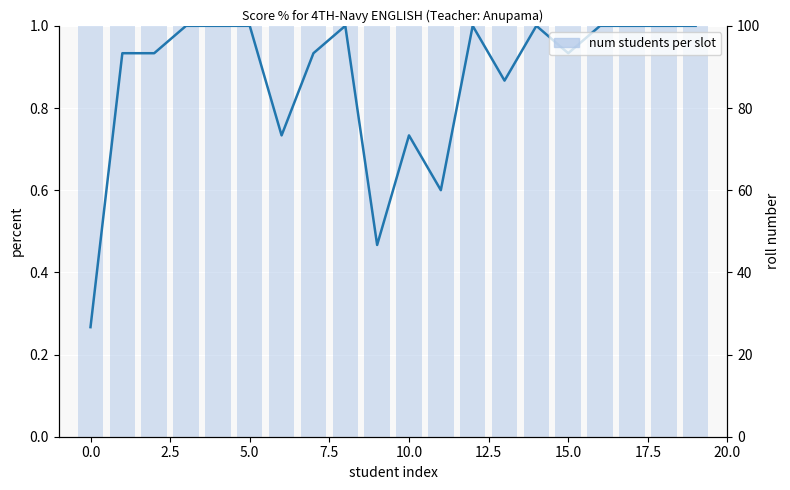

How many groups of bars are there?

20